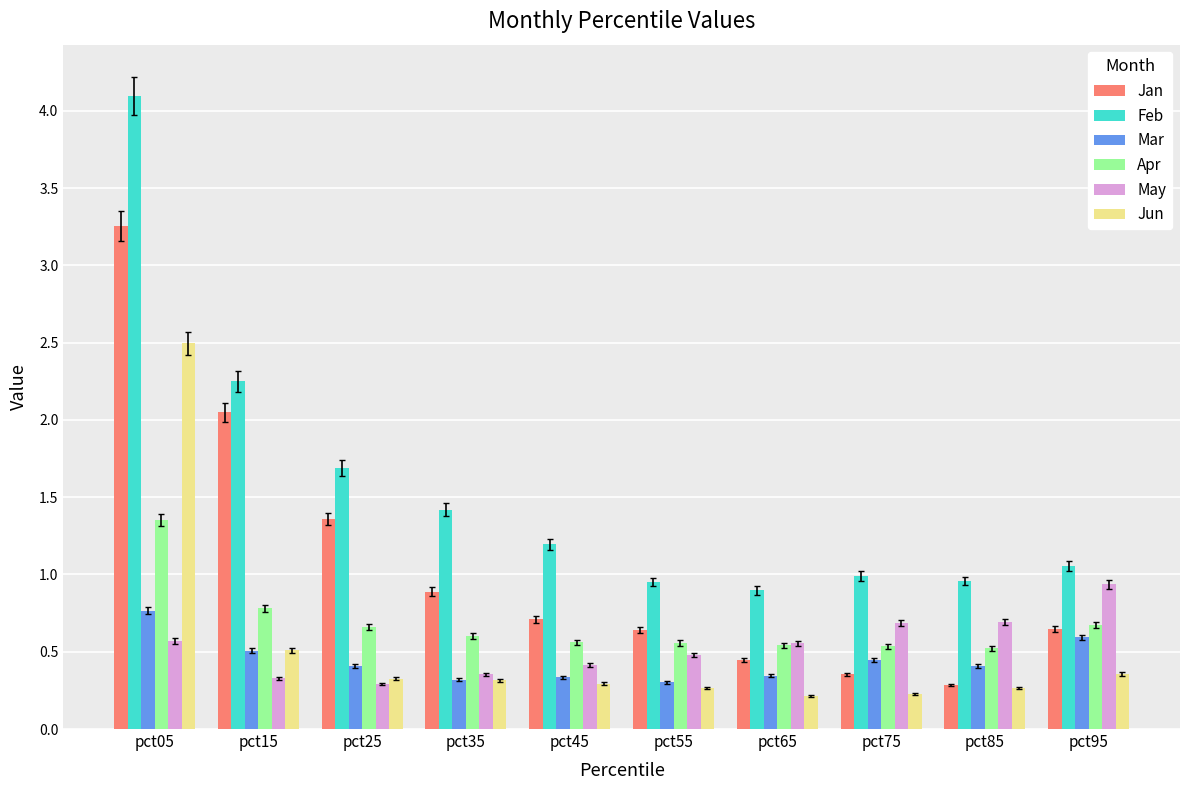

What is the total value across all series at pct35?

3.9